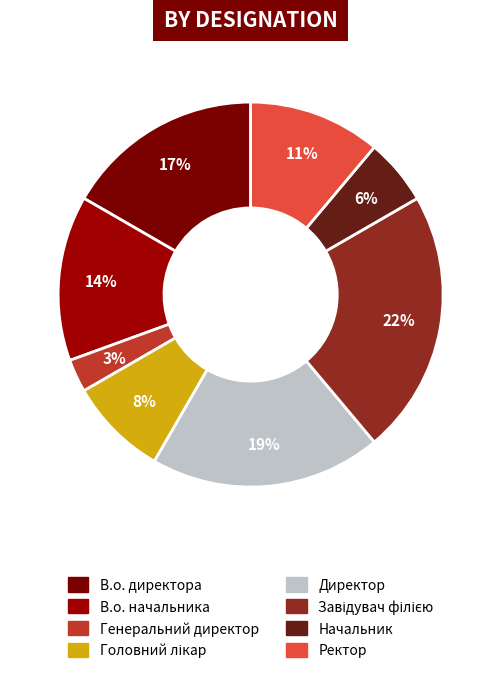

How many slices are in this pie chart?

8